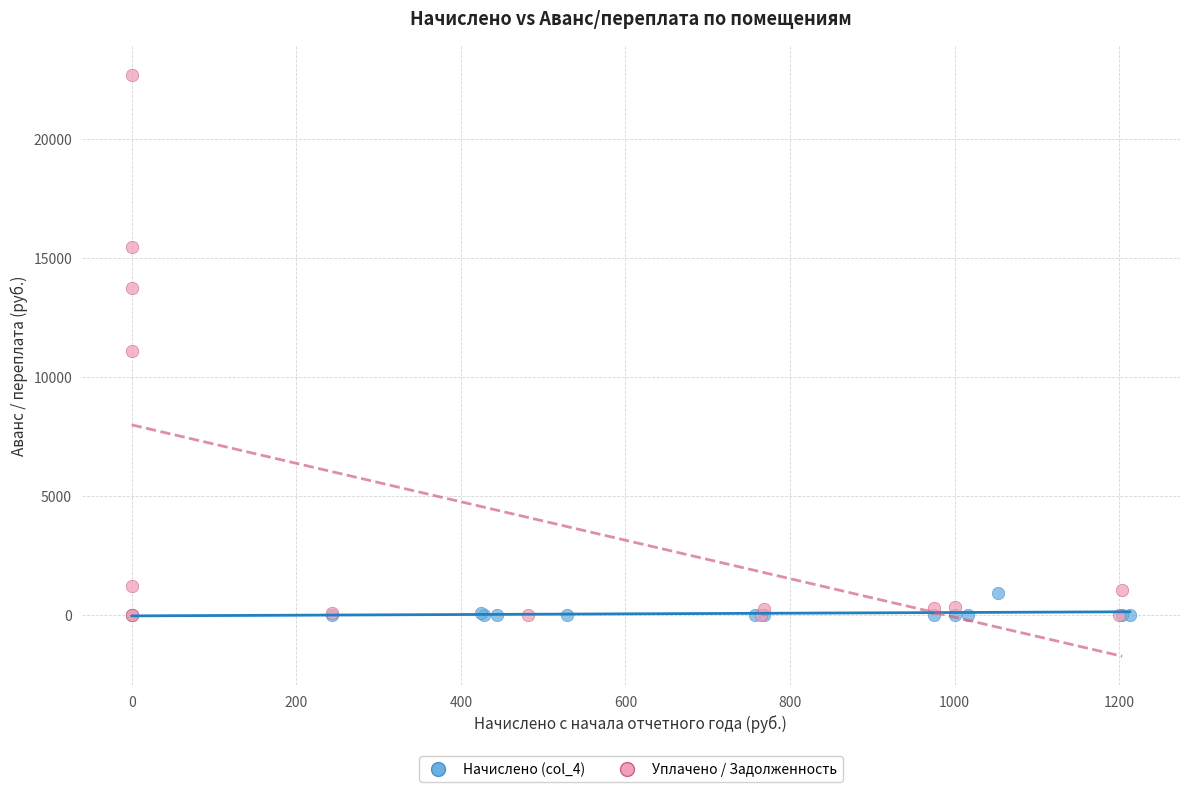

Which series contains the highest Y value?

Уплачено / Задолженность